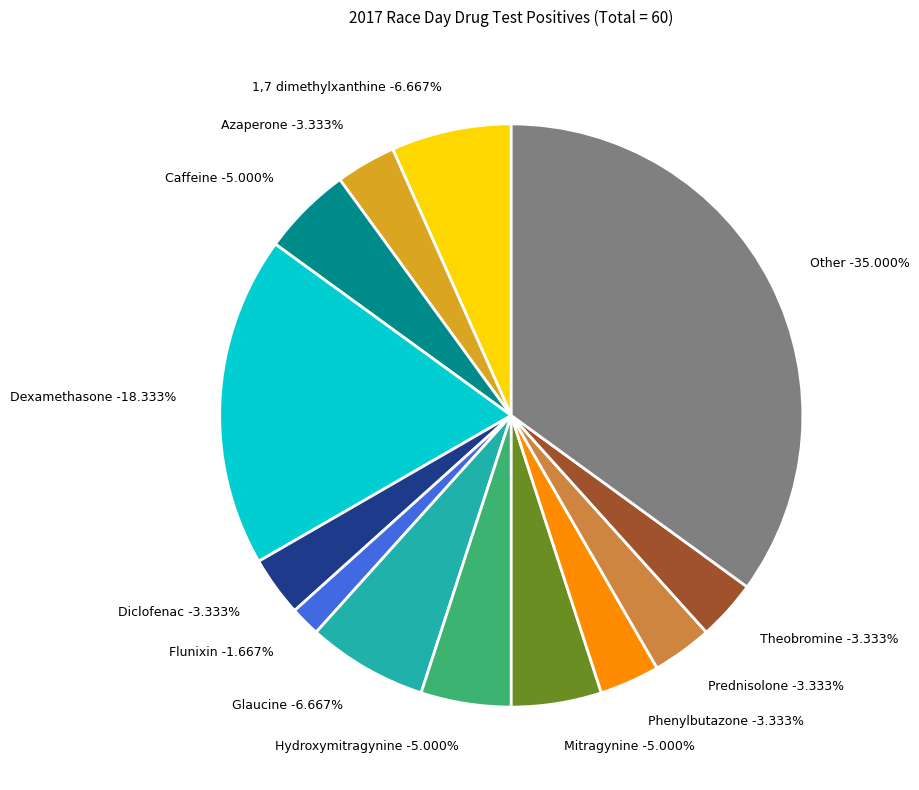

To the nearest percent, what is the average slice percentage?

8%